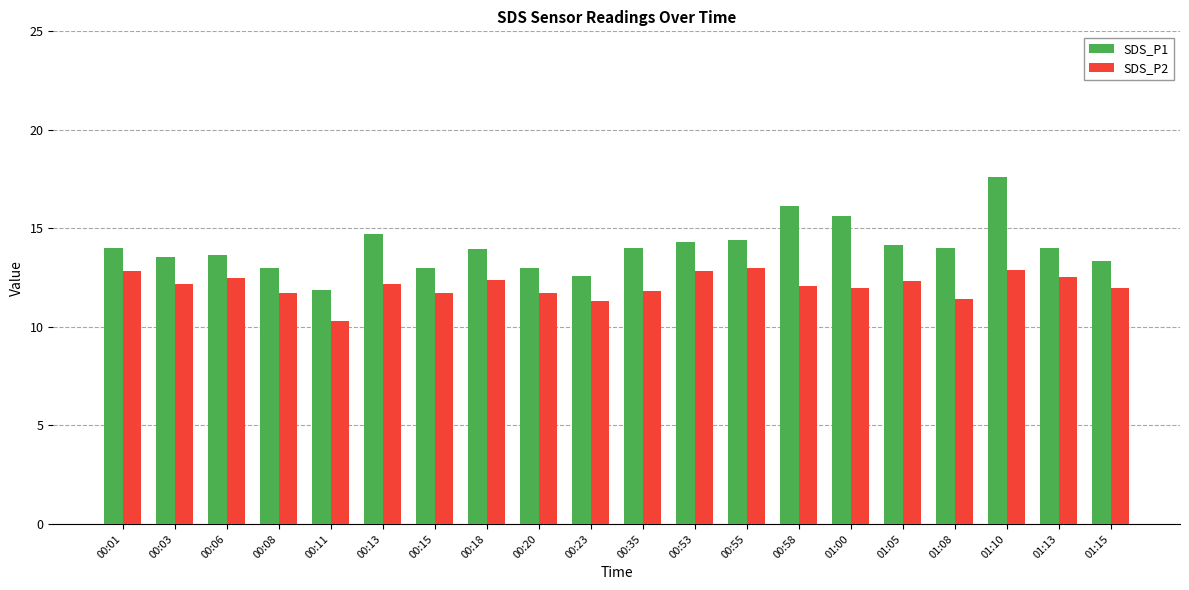

What are all the series names shown in the legend?

SDS_P1, SDS_P2